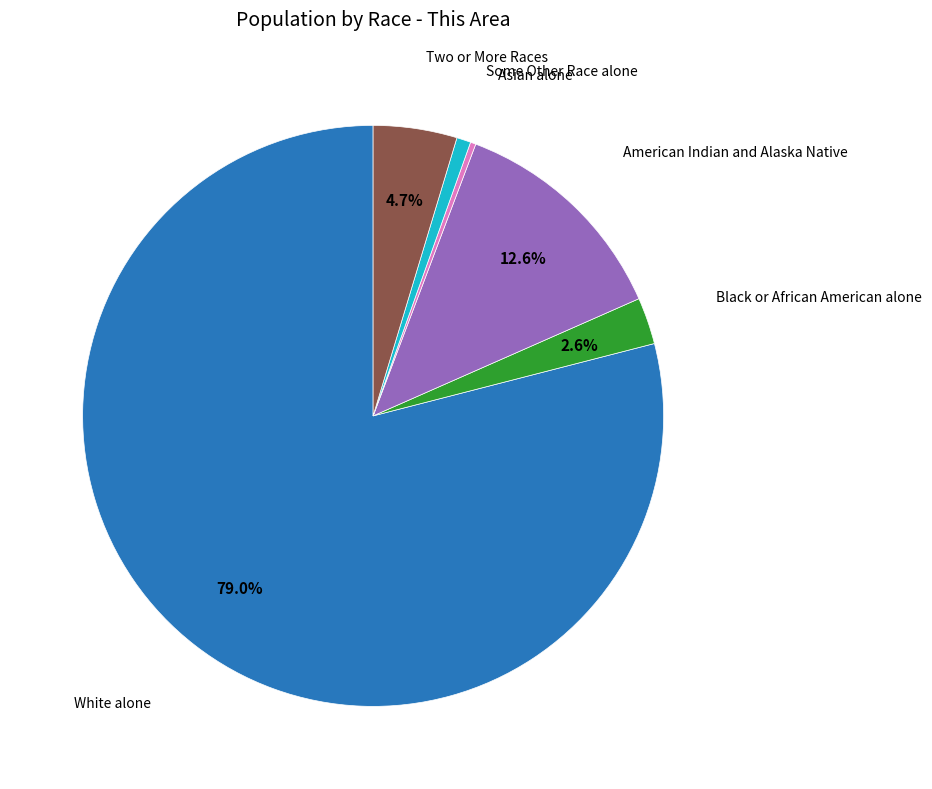

Count the number of slices in the pie.

6